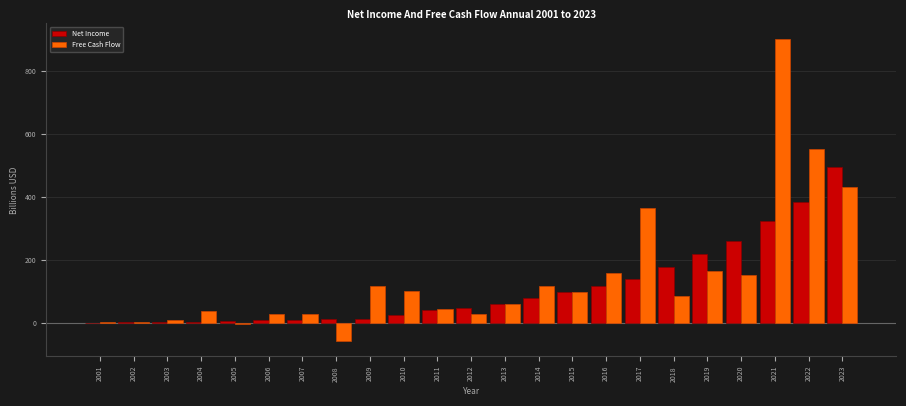

True or false: Net Income has a value of 3.0 at 2002.

True